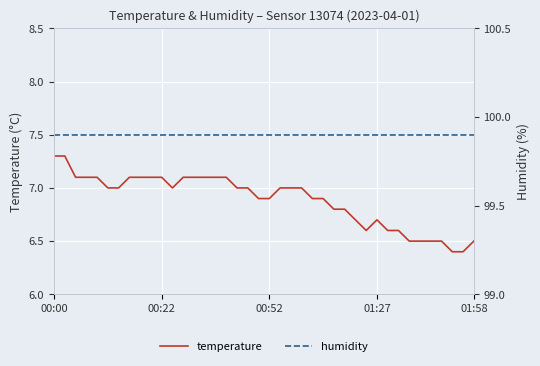

What are all the series names shown in the legend?

temperature, humidity